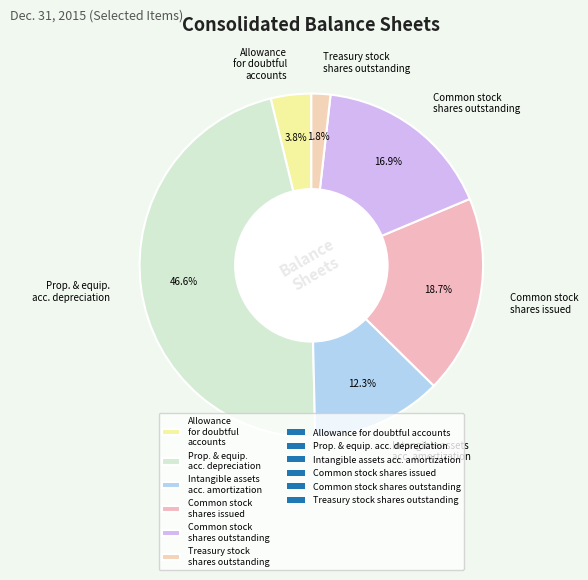

What is the ratio of the value at Common stock shares outstanding to the value at Treasury stock shares outstanding?

9.4